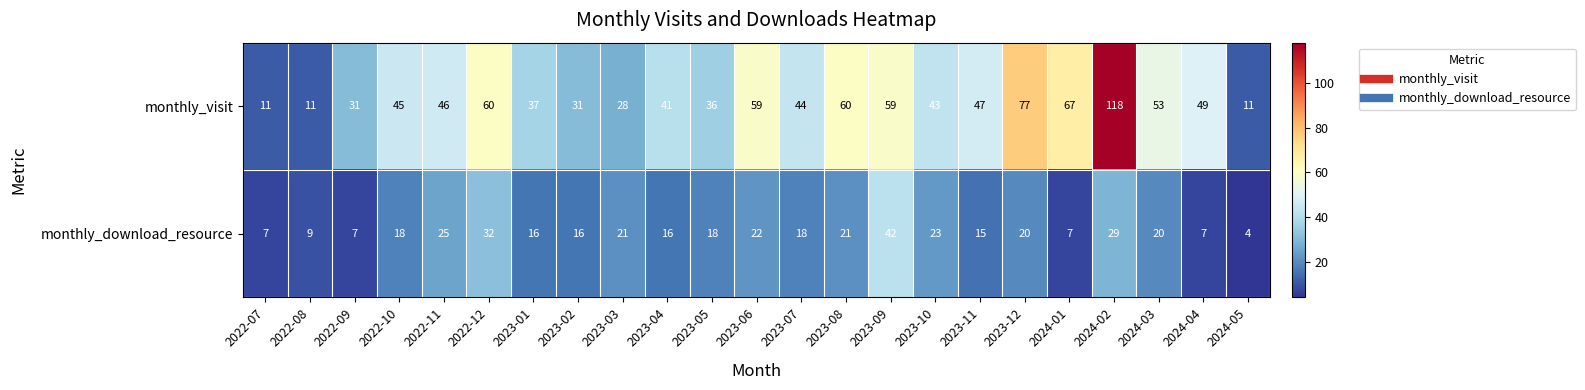

Is it true that monthly_visit equals 18 at 2022-10?

False